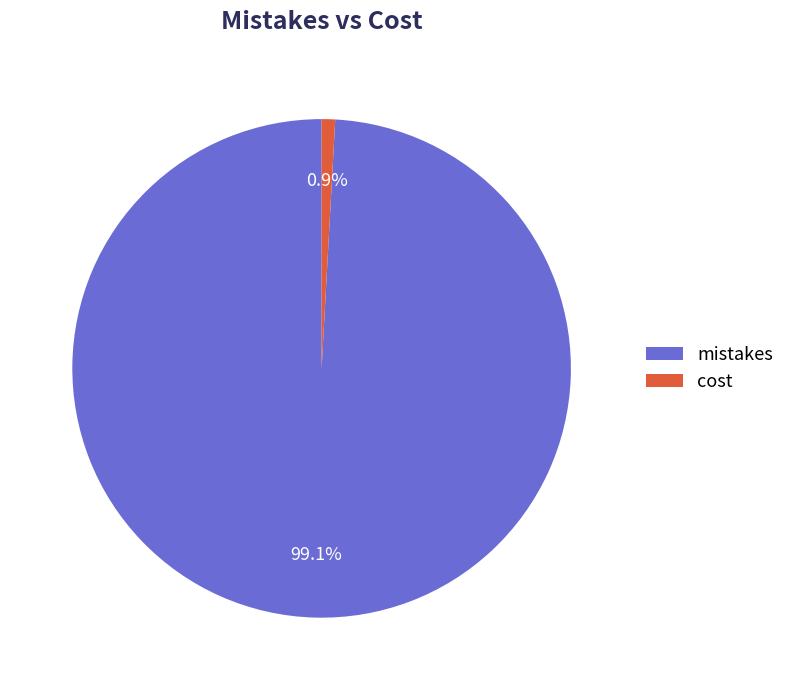

Is mistakes the majority of the pie?

Yes